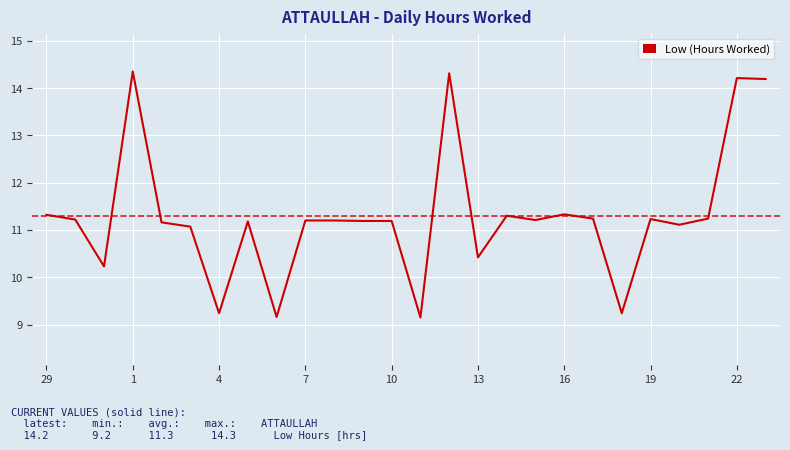

What is the difference between the maximum and minimum values?

5.2